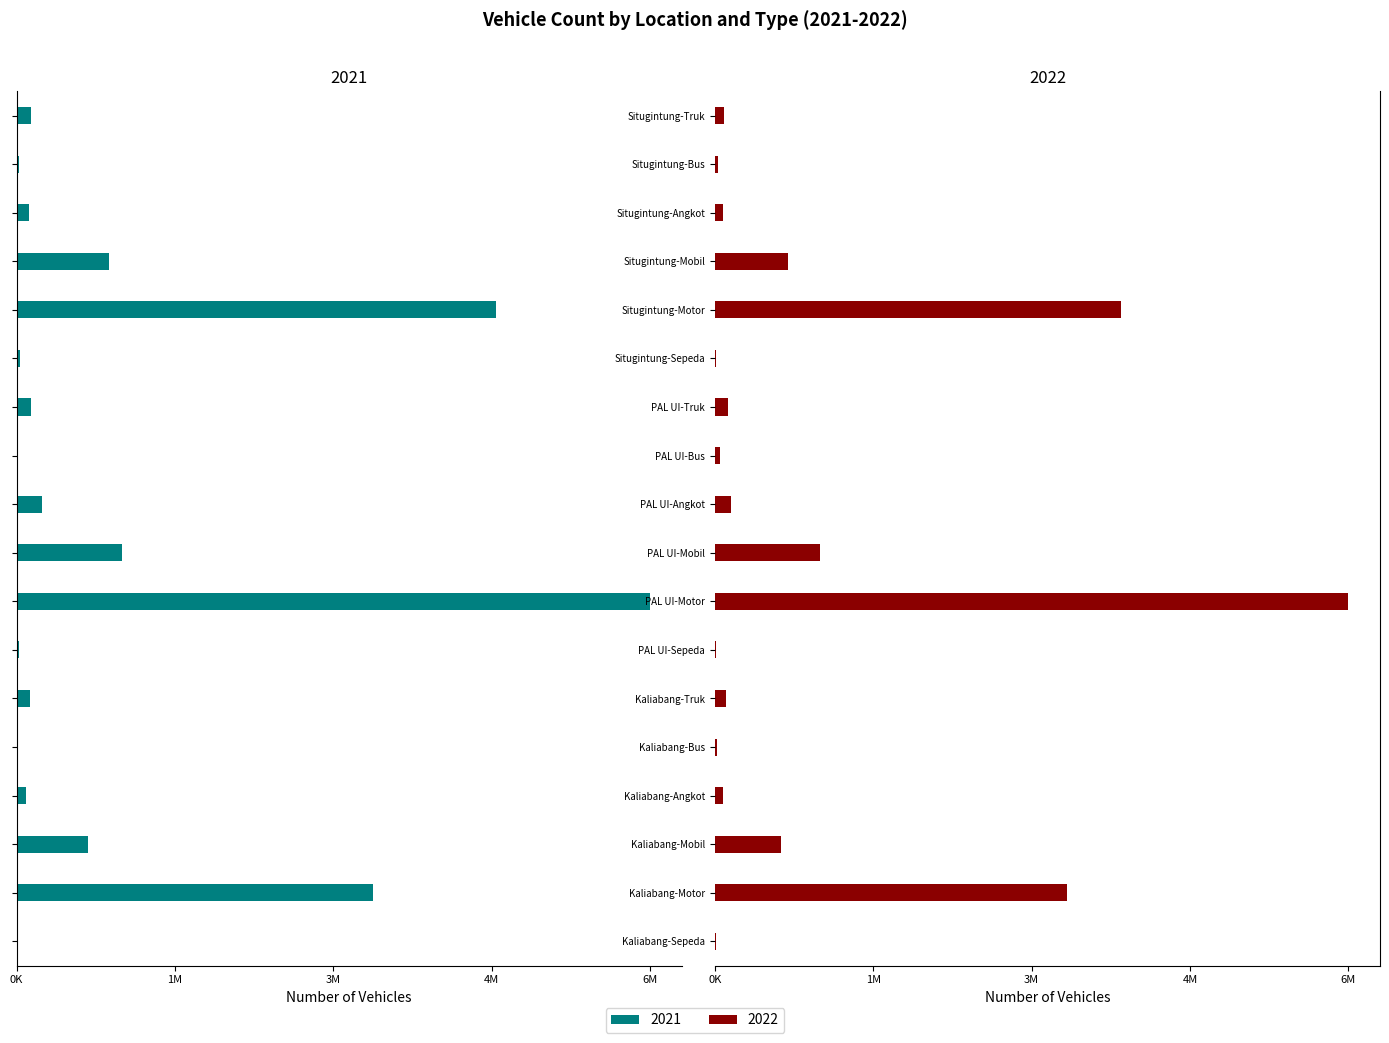

At which label does 2022 reach its peak?

PAL UI-Motor